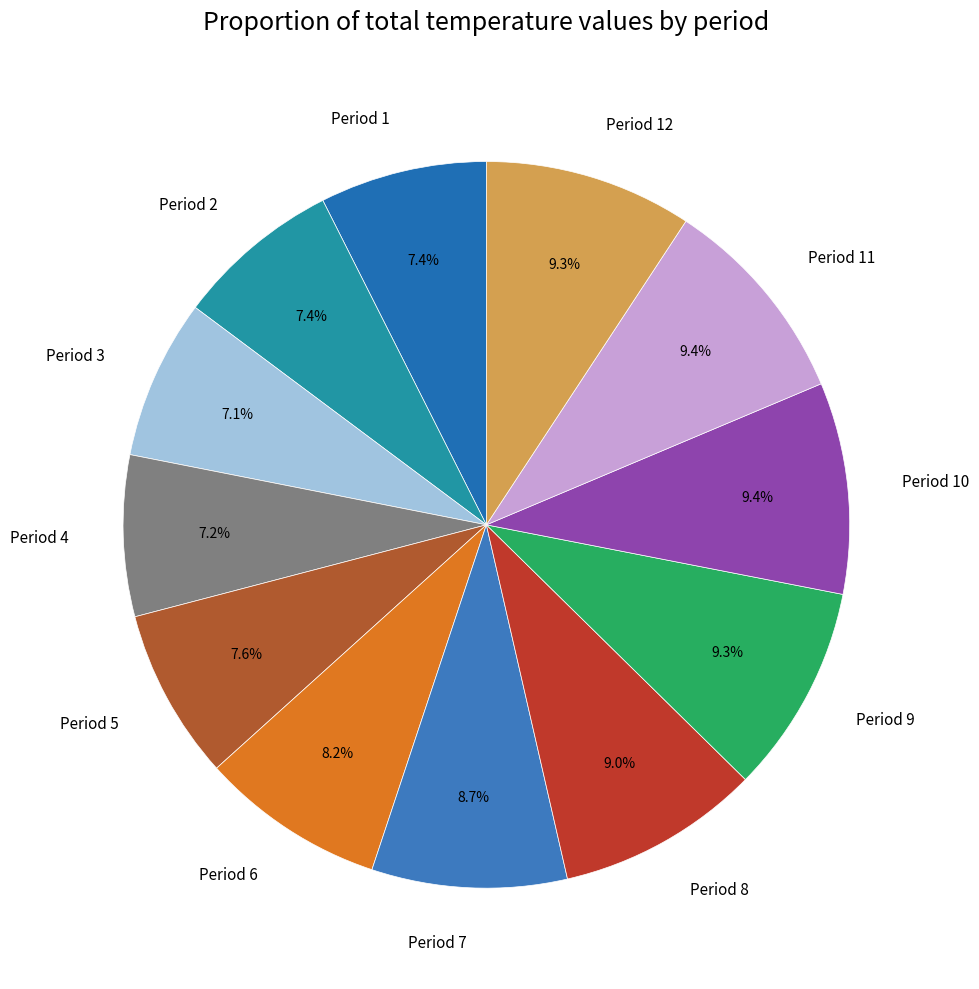

Which has a higher value, Period 3 or Period 8?

Period 8